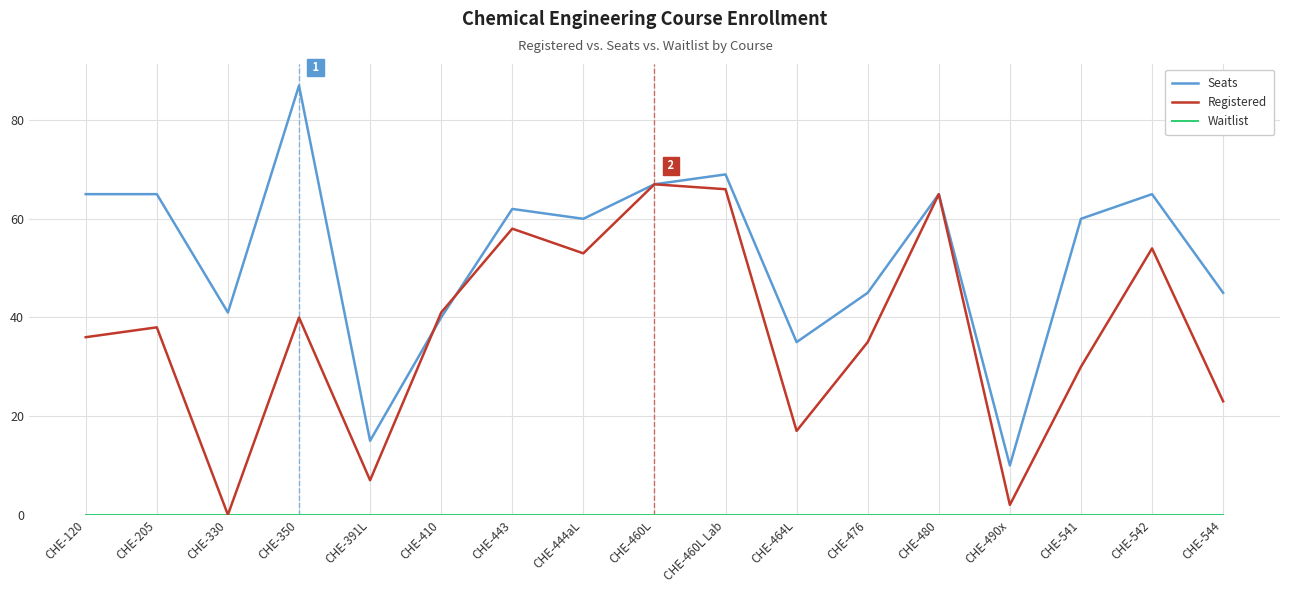

What is the difference between the highest and lowest values at CHE-443?

62